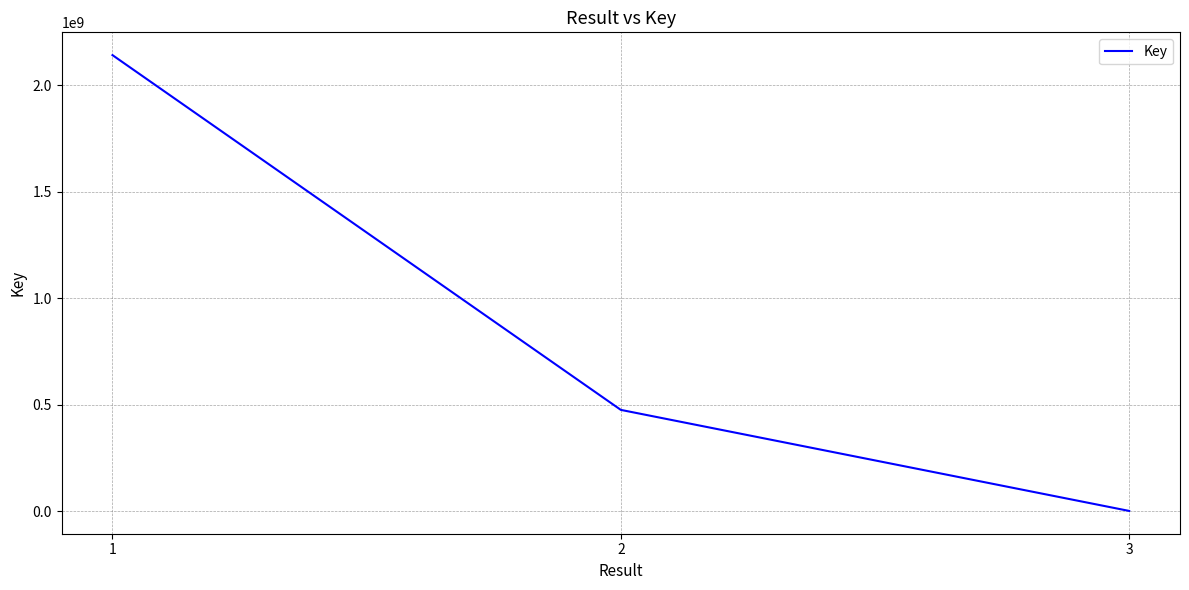

The chart shows a value of 2142500729 at 1. True or false?

True